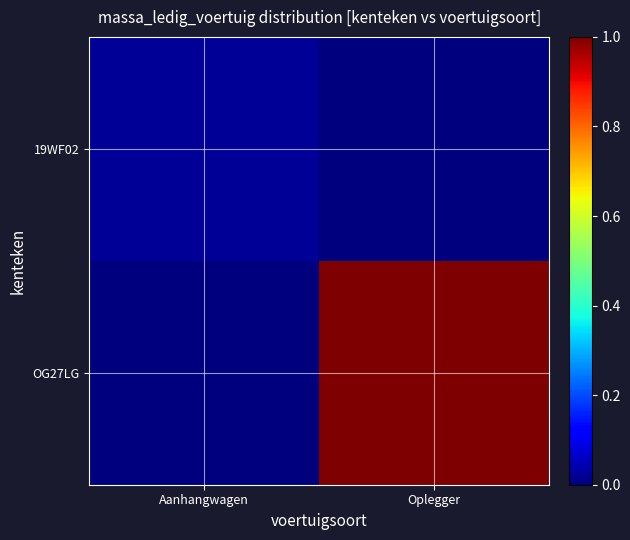

Rank the series by their maximum value, from highest to lowest.

OG27LG, 19WF02